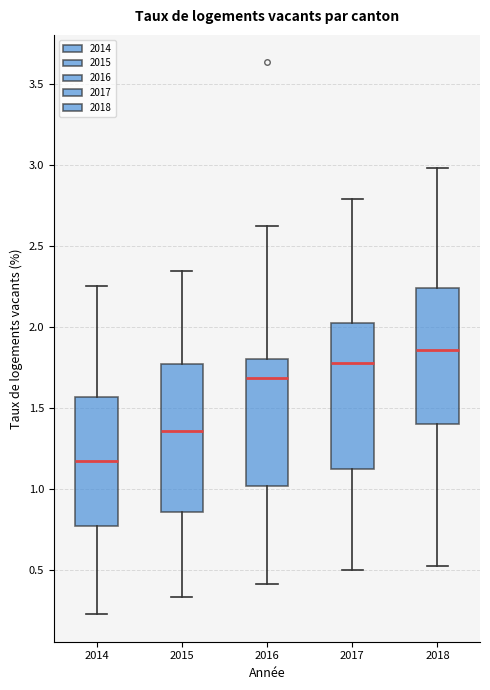

Where does the median line of the box at x = 2015 sit on the y-axis? The values are not printed on the chart, so give them approximately, as read against the axis.

1.35